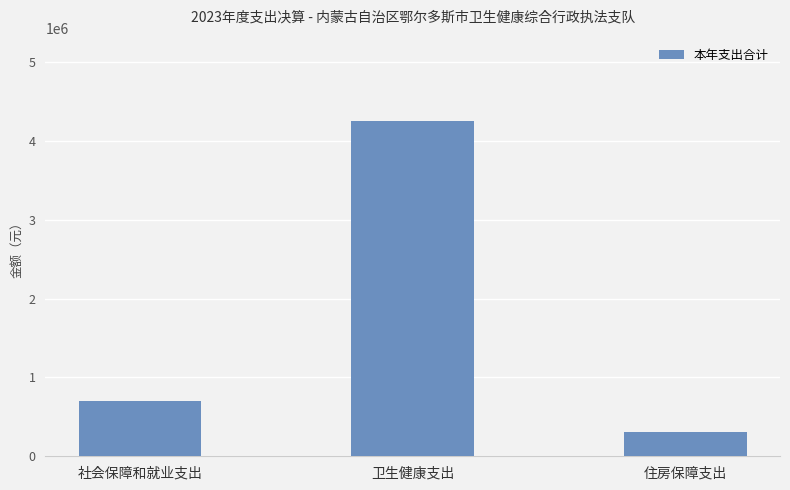

Approximately how many times larger is the value at 卫生健康支出 compared to 社会保障和就业支出?

6.1